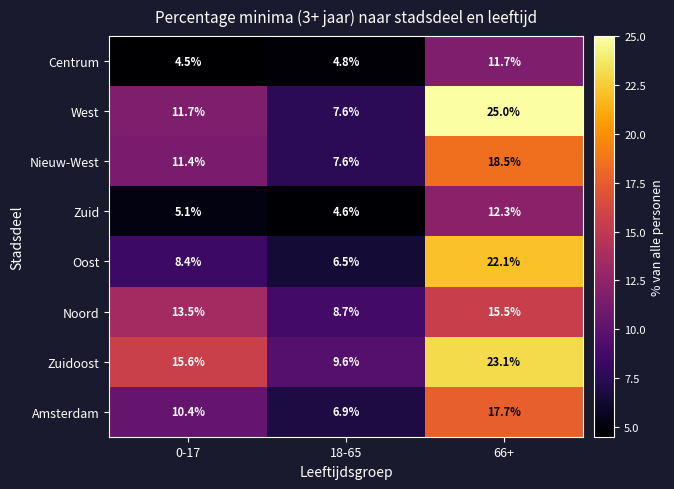

What is the spread (max minus min) of values at 0-17?

11.1